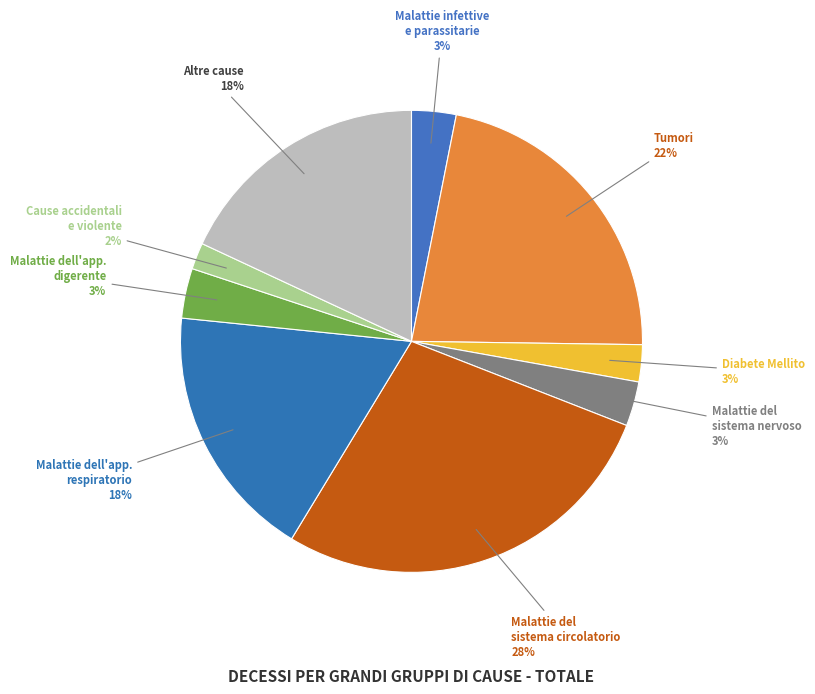

How many slices are in this pie chart?

9